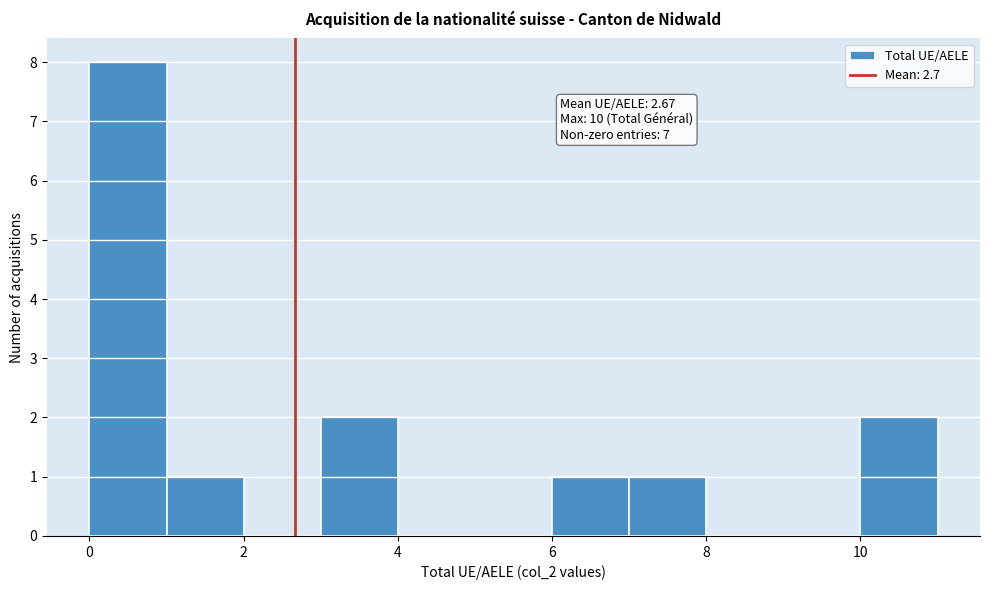

Which range on the x-axis has the tallest bar?

0 to 1